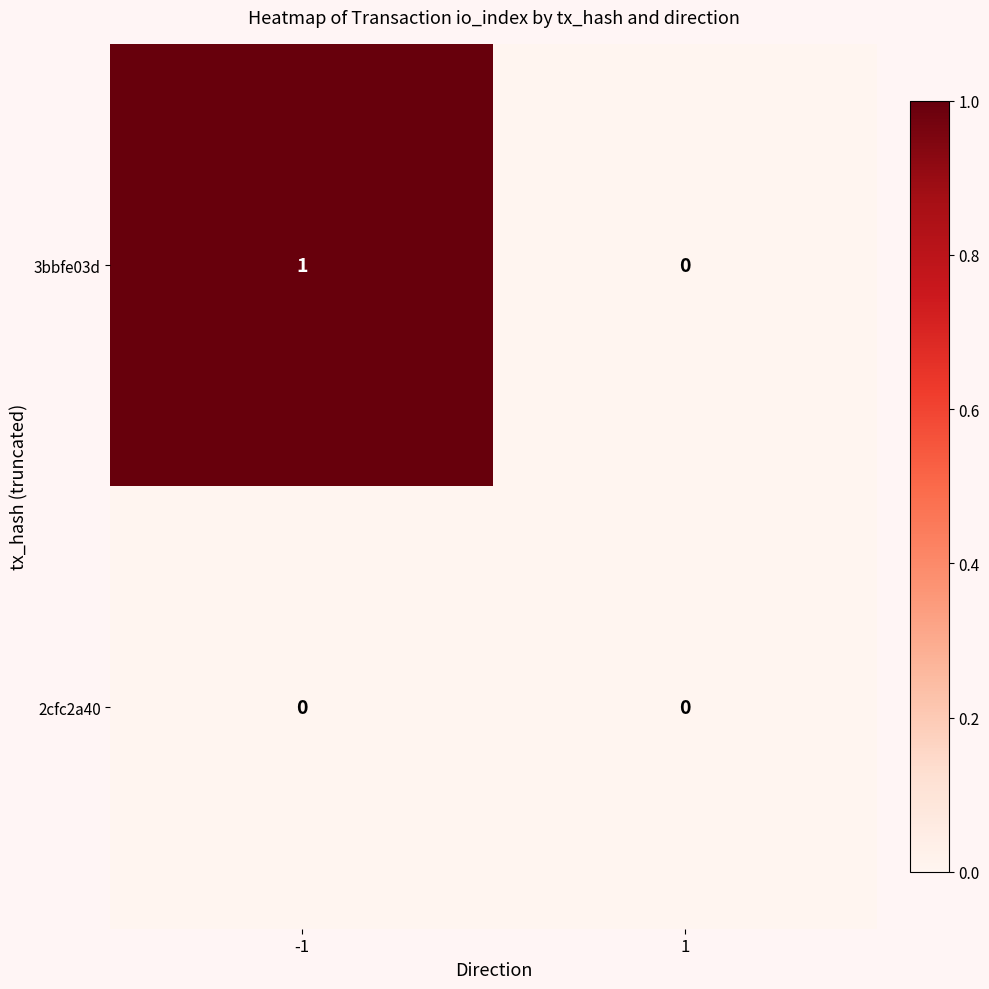

How many series are shown in this chart?

2